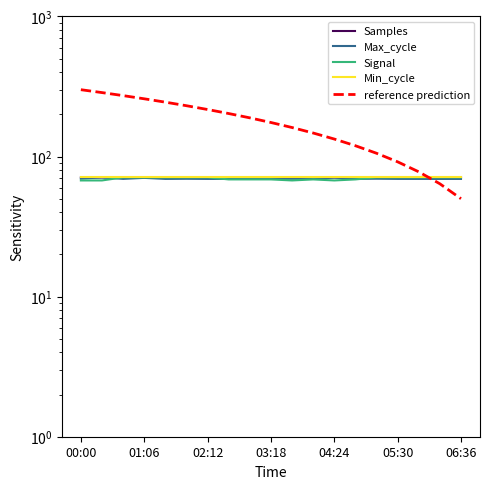

The value of Samples at 02:12 is 110.5. True or false?

False